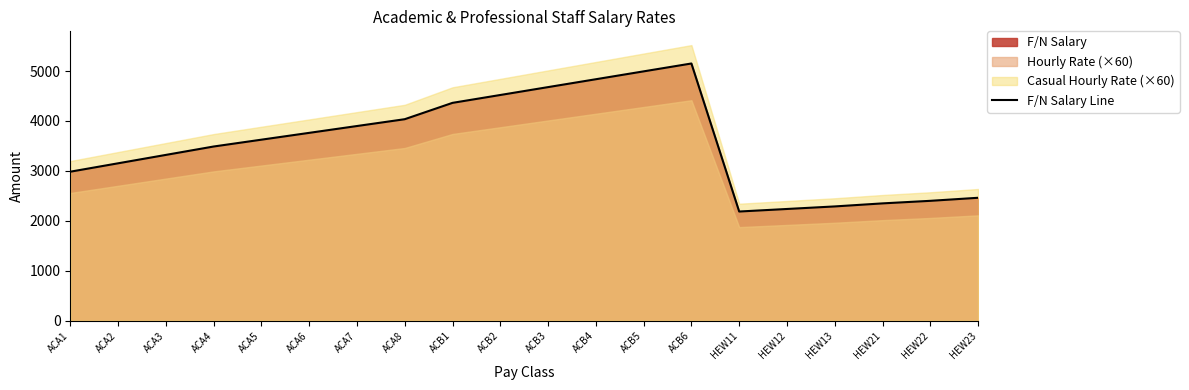

The value at ACB2 is 4520.6. True or false?

True